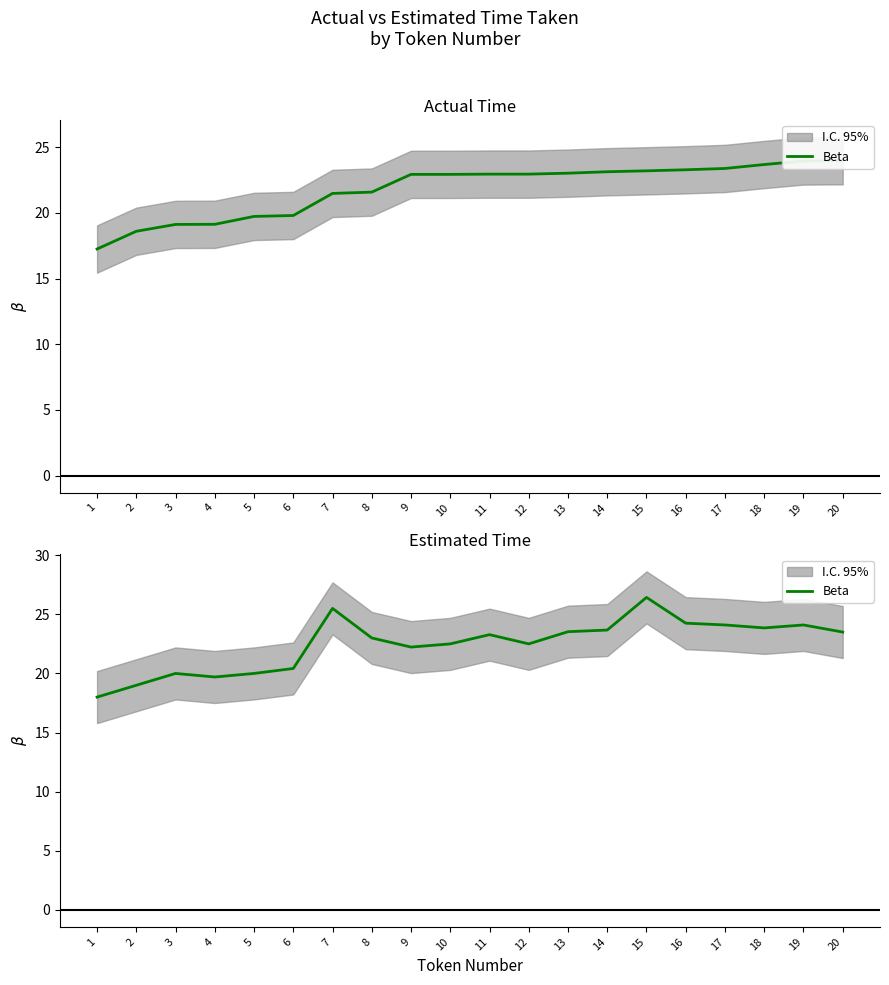

True or false: the data shows 20.4 at 6.

True